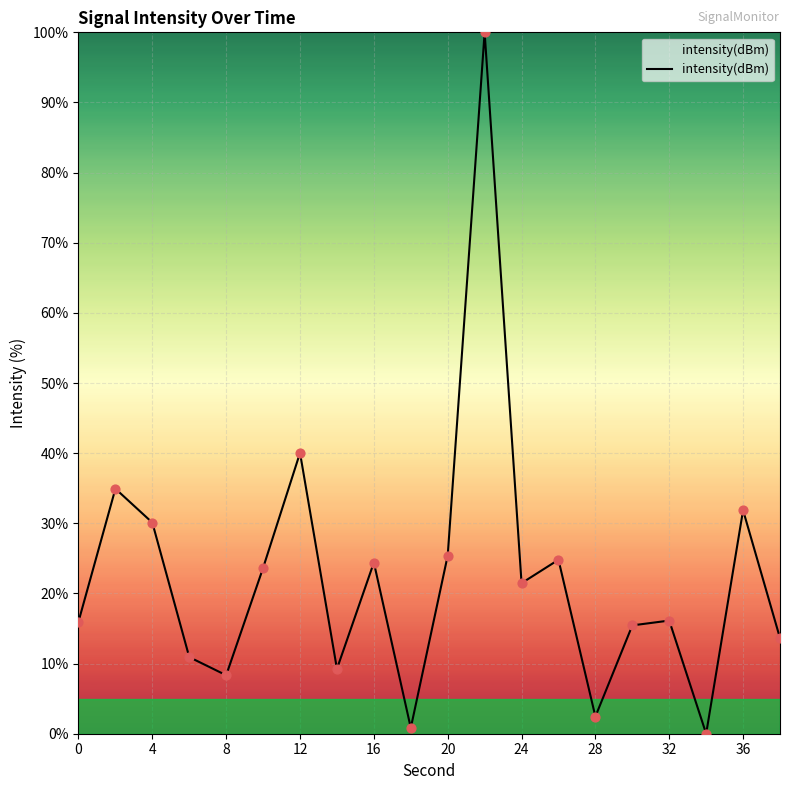

What is the difference between the maximum and minimum values?

100.0